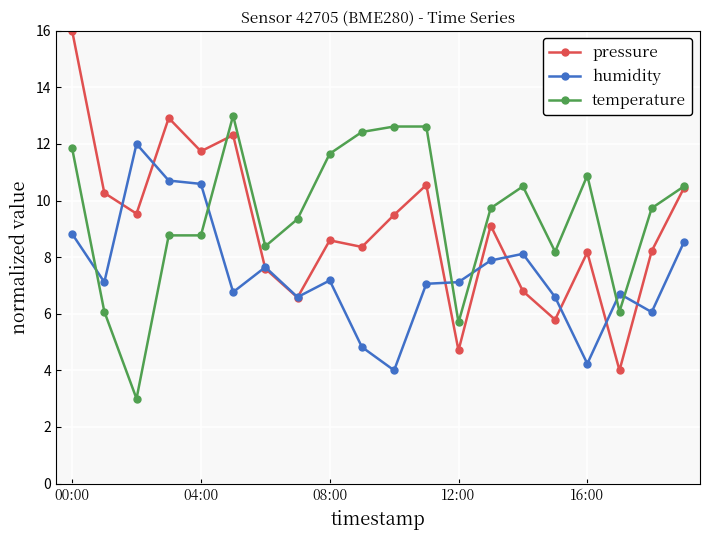

What is the sum of all pressure values?

181.2